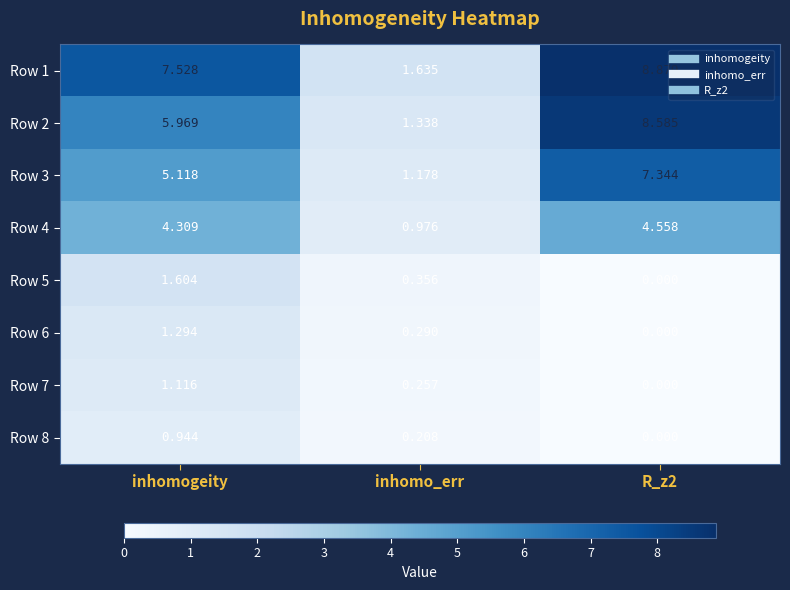

At which label does Row 4 first exceed 4?

inhomogeity